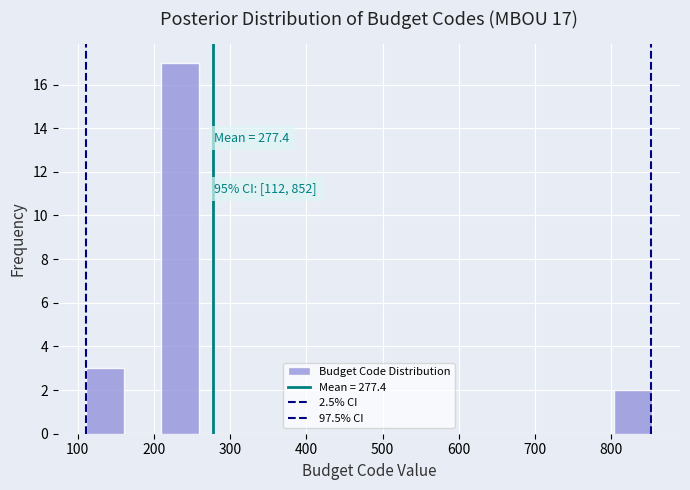

Over which range of the x-axis is the bar tallest?

210 to 260